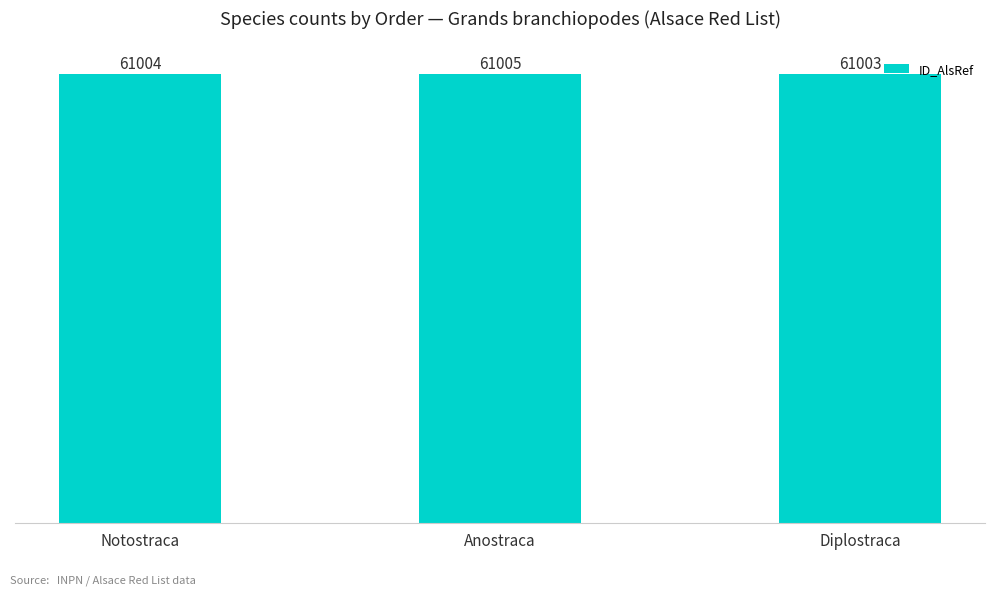

Reading left to right, what are all the values shown in this chart?

61004	61005	61003